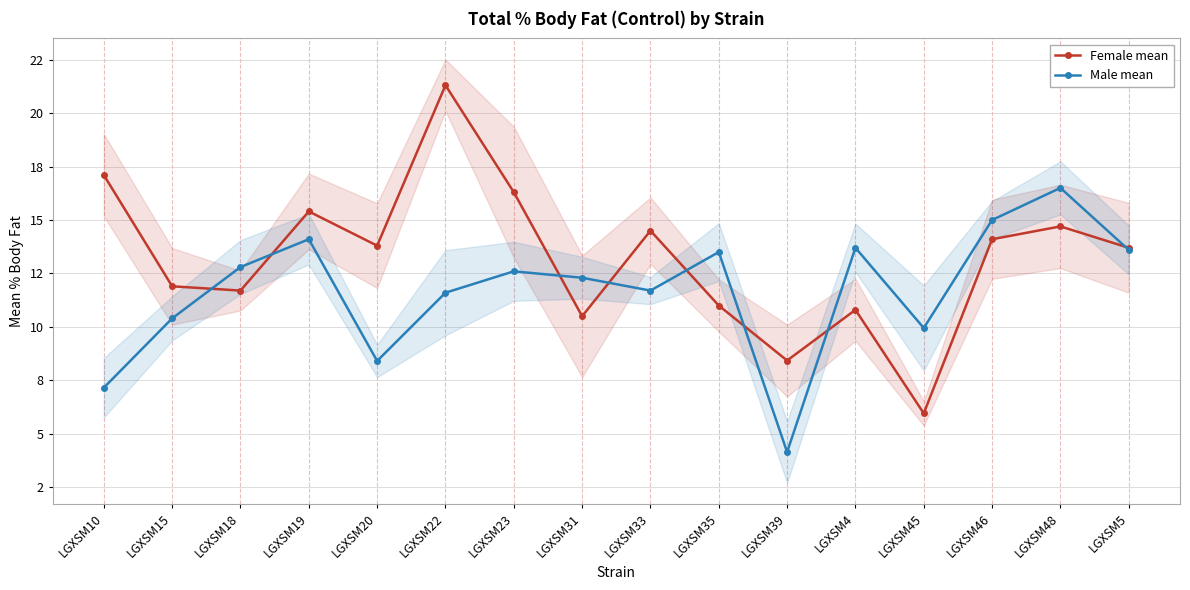

The Female mean series shows 2.7 at LGXSM45. True or false?

False